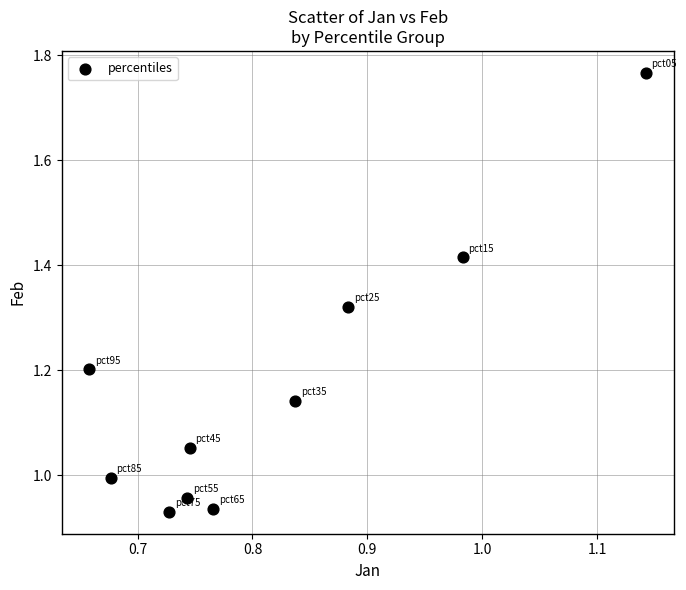

What is the range of Y values (max minus min)?

0.8